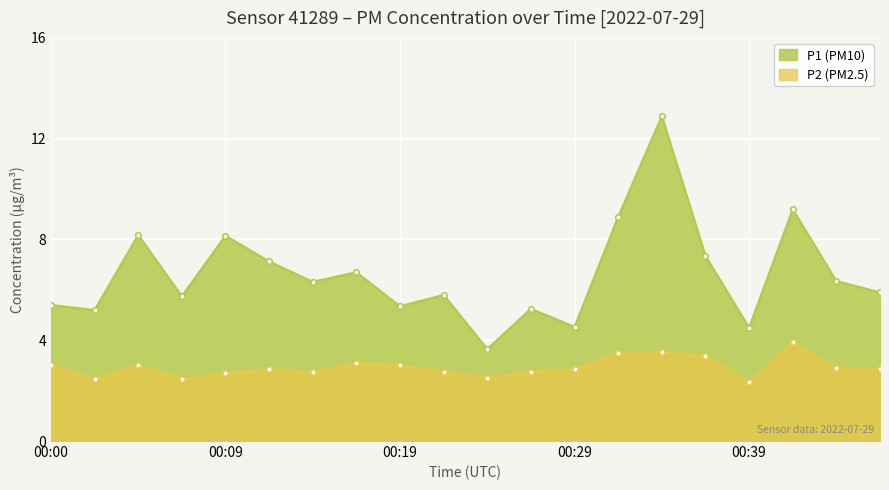

What is the approximate value of P1 at 00:17?

6.7